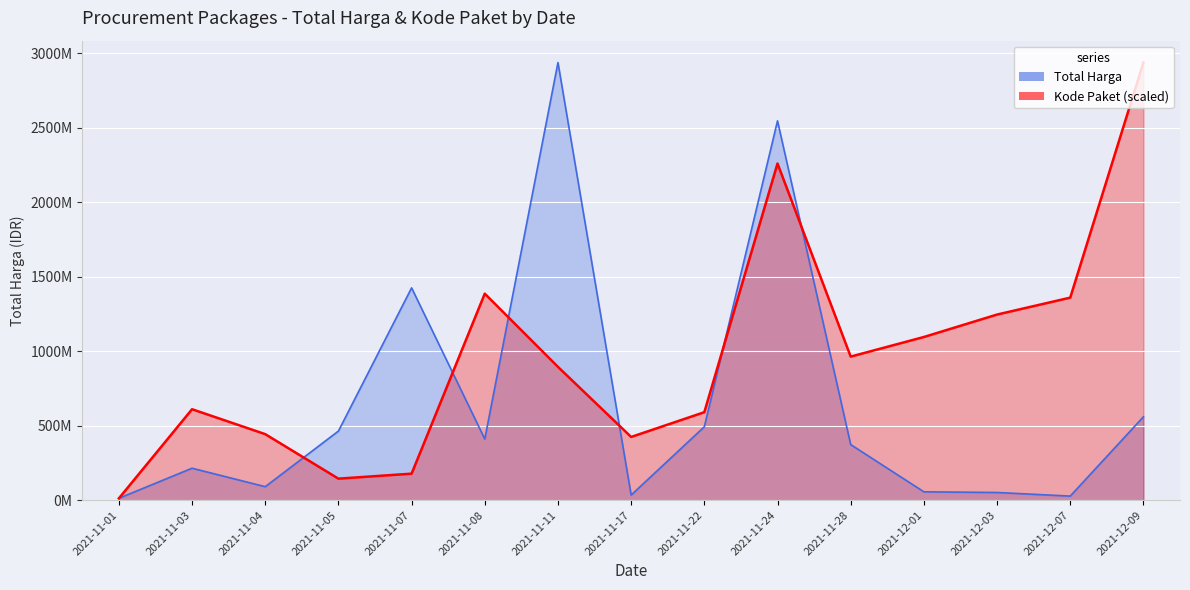

What is the spread (max minus min) of values at 2021-11-17?

390233261.6